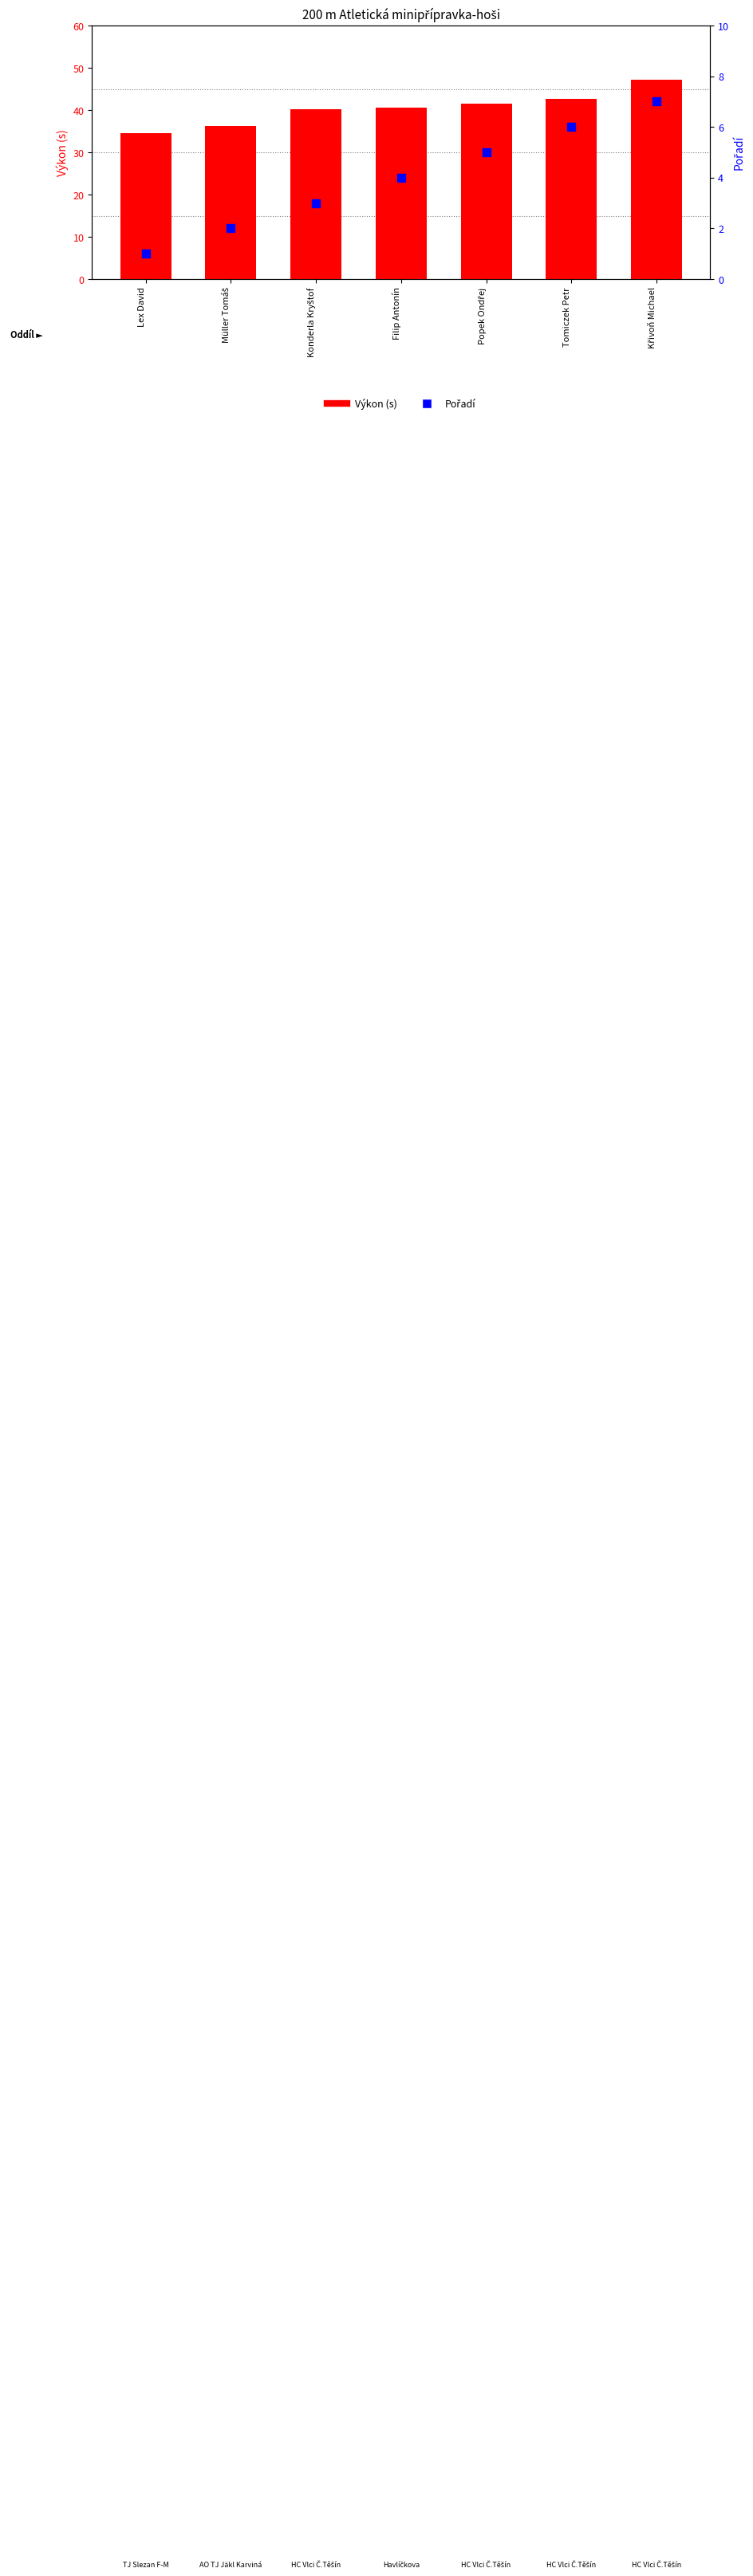

At how many categories does at least one series exceed 17?

7